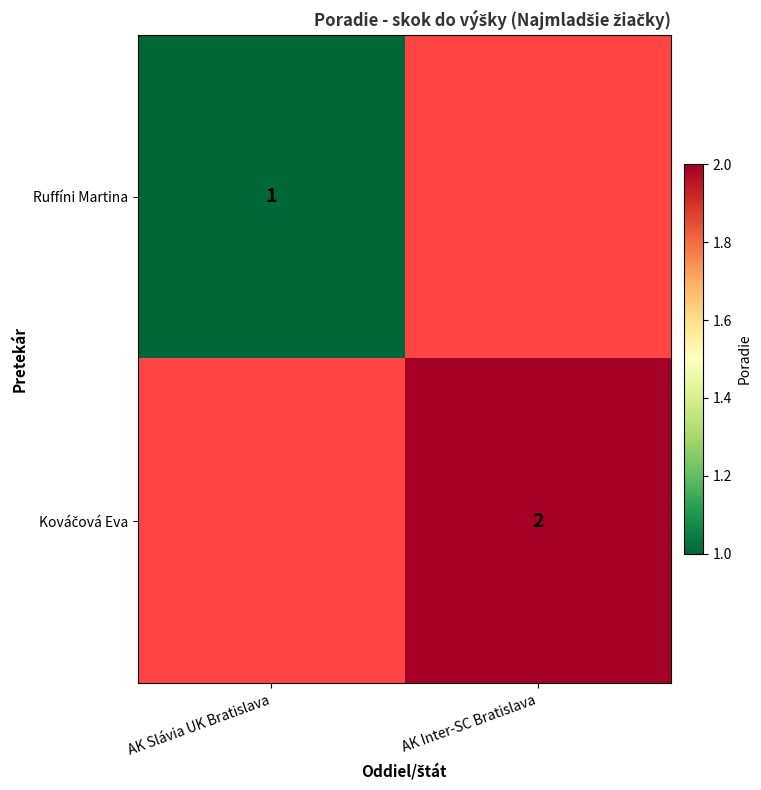

At how many categories does at least one series exceed 1?

1